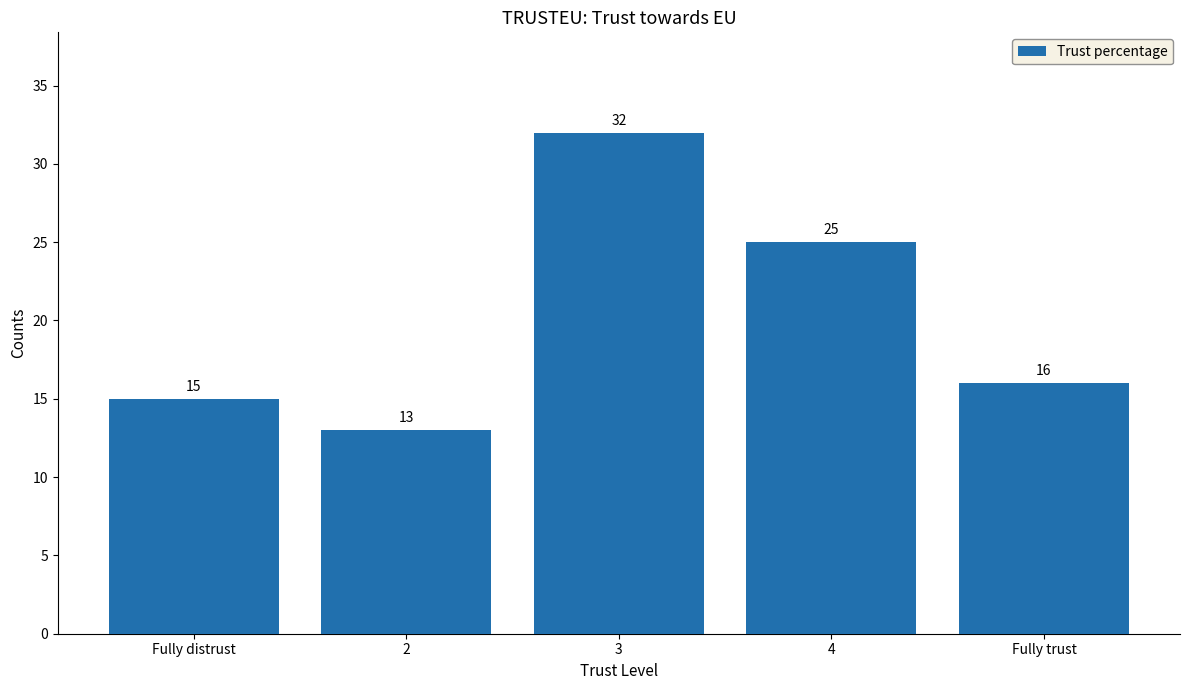

What is the sum of all values?

101